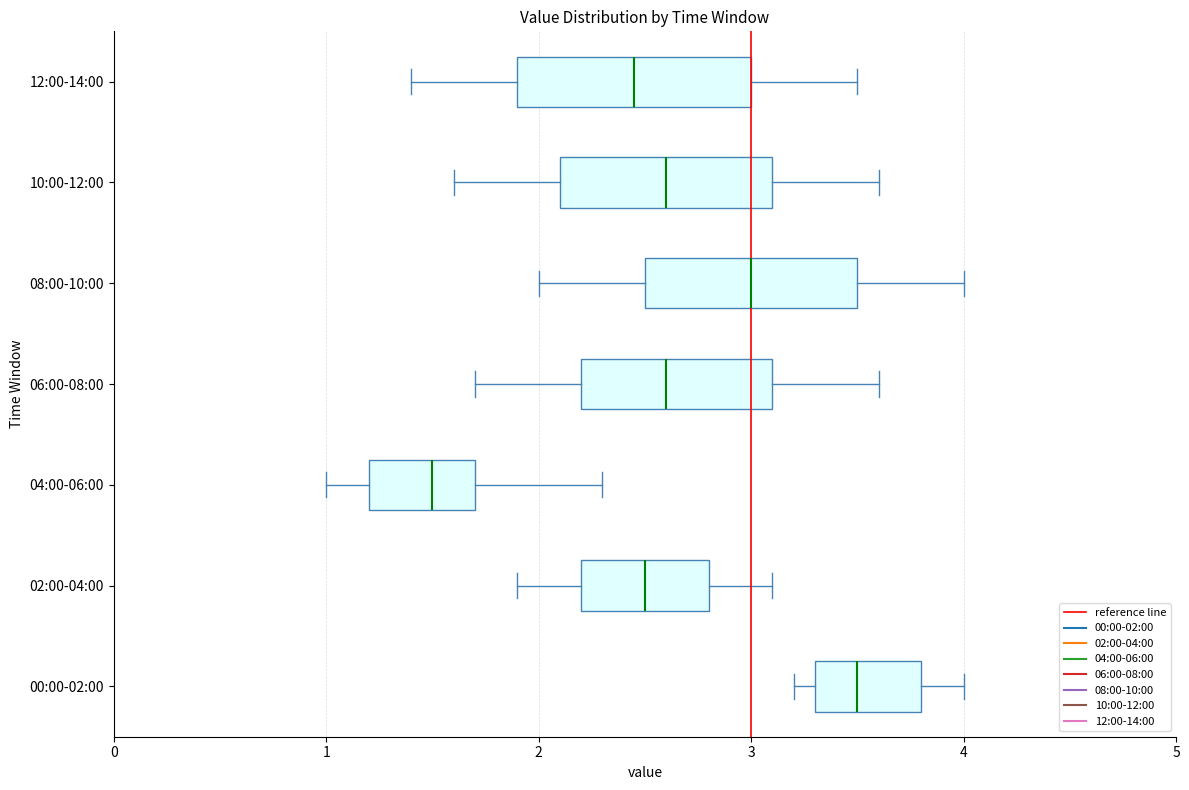

Which box has the furthest to the left median line?

04:00-06:00